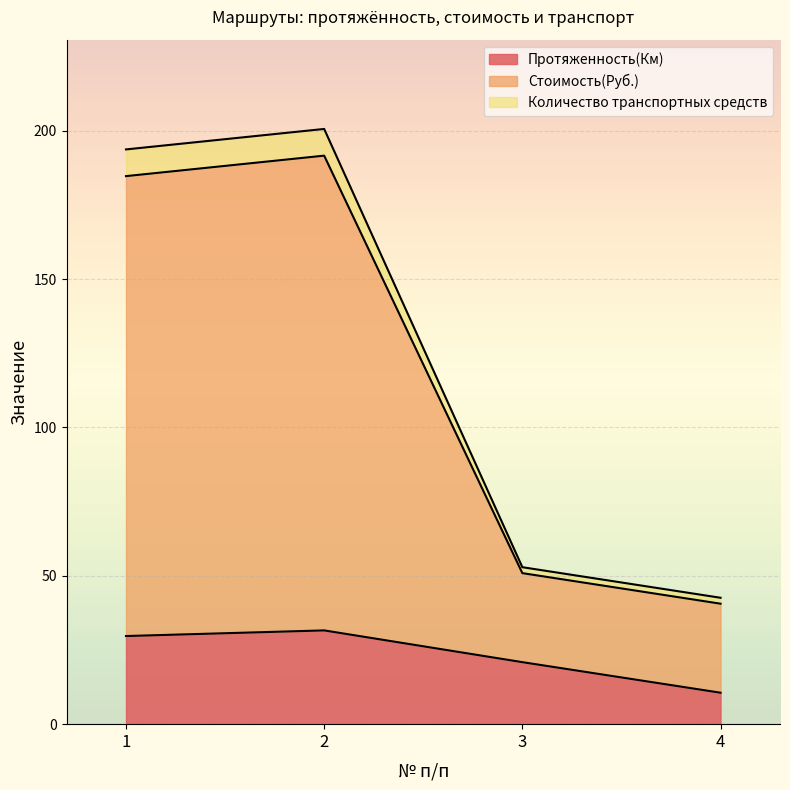

How many values in the Количество транспортных средств series exceed 184?

2